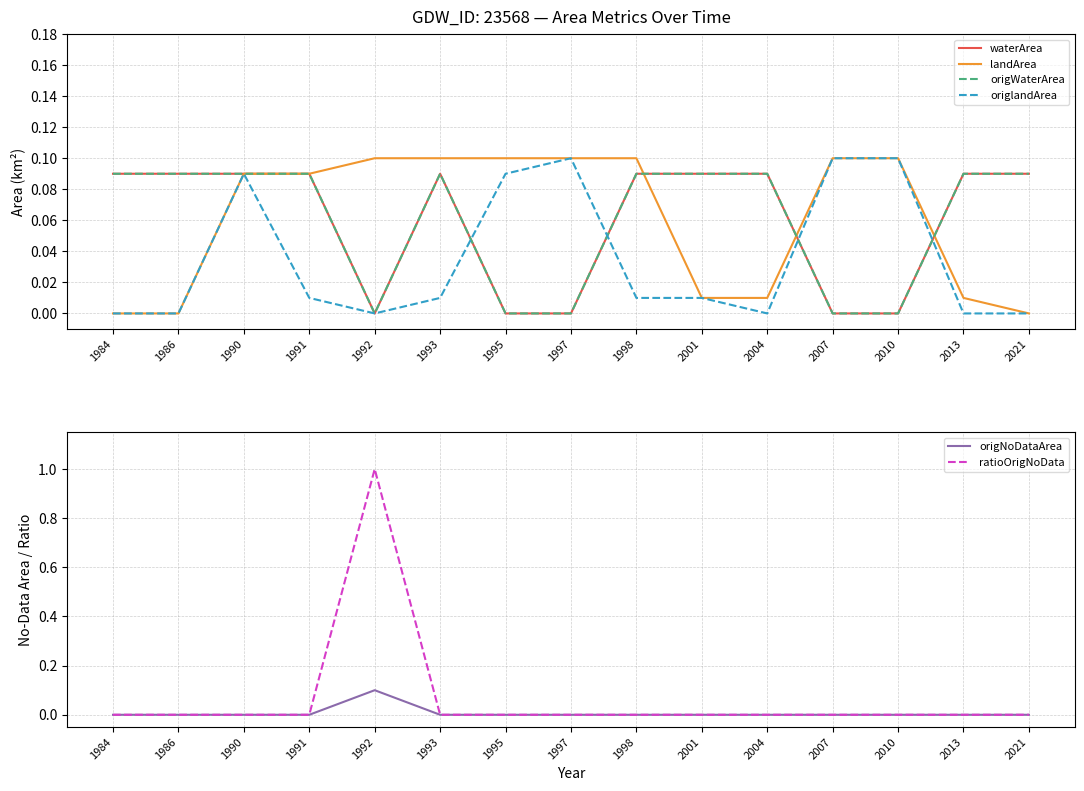

Which label corresponds to the largest value in the chart?

1992